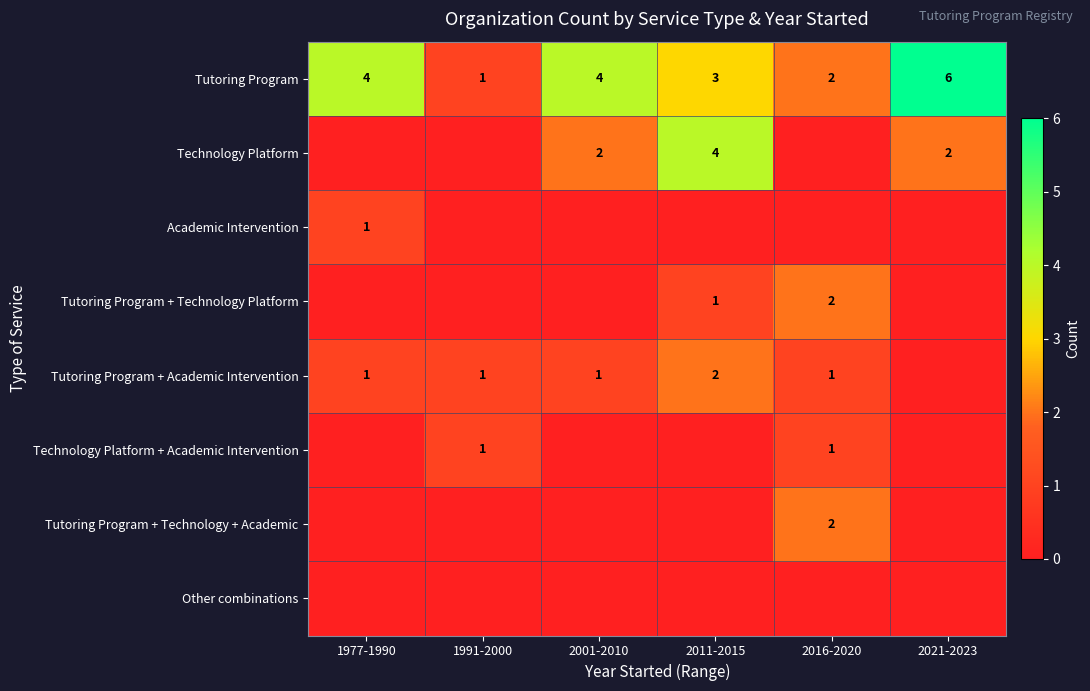

Is it true that Technology Platform + Academic Intervention equals 2 at 1991-2000?

False